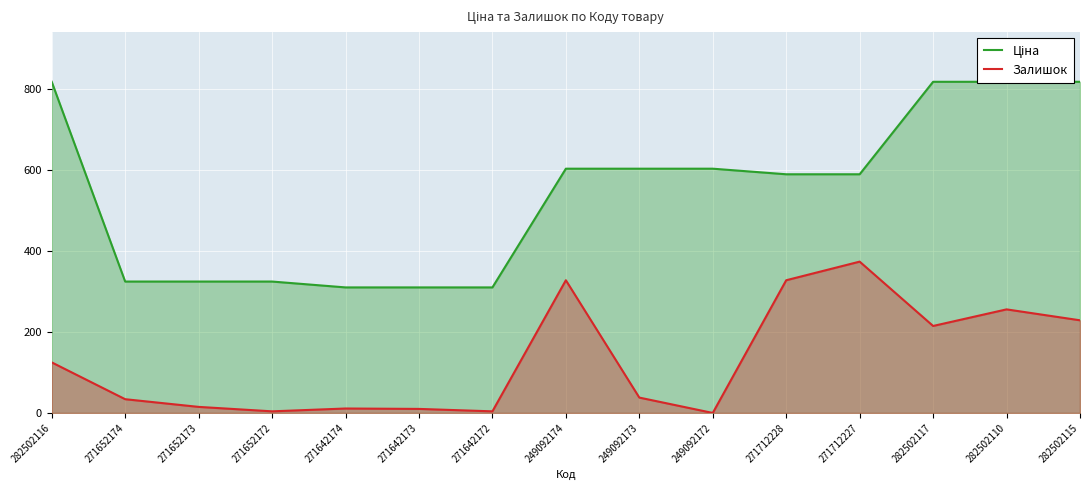

Which has a higher value, 271642173 or 249092173?

249092173